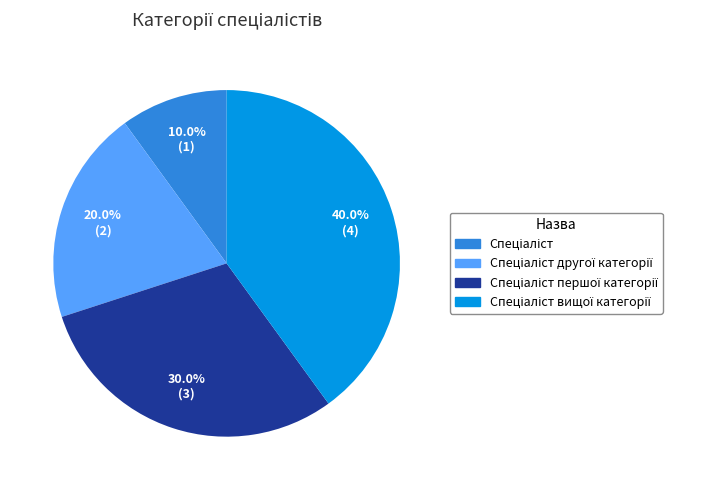

Does any single category account for the majority?

No